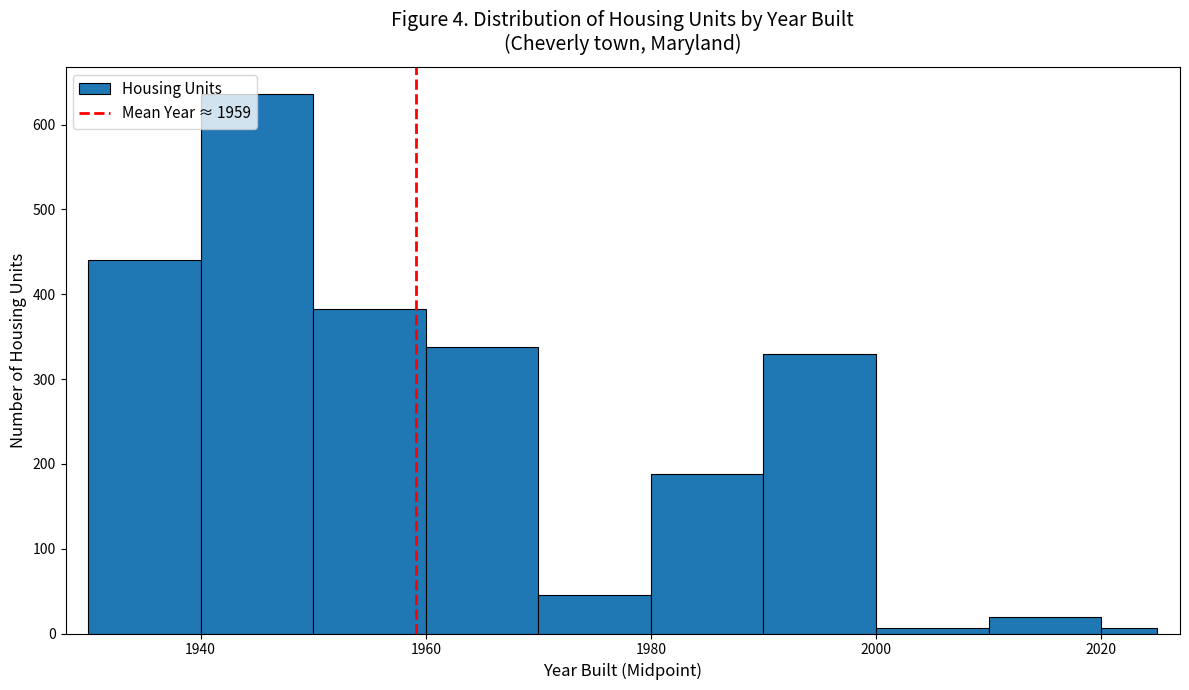

Read against the x-axis, roughly where is the centre of the tallest bar?

1946